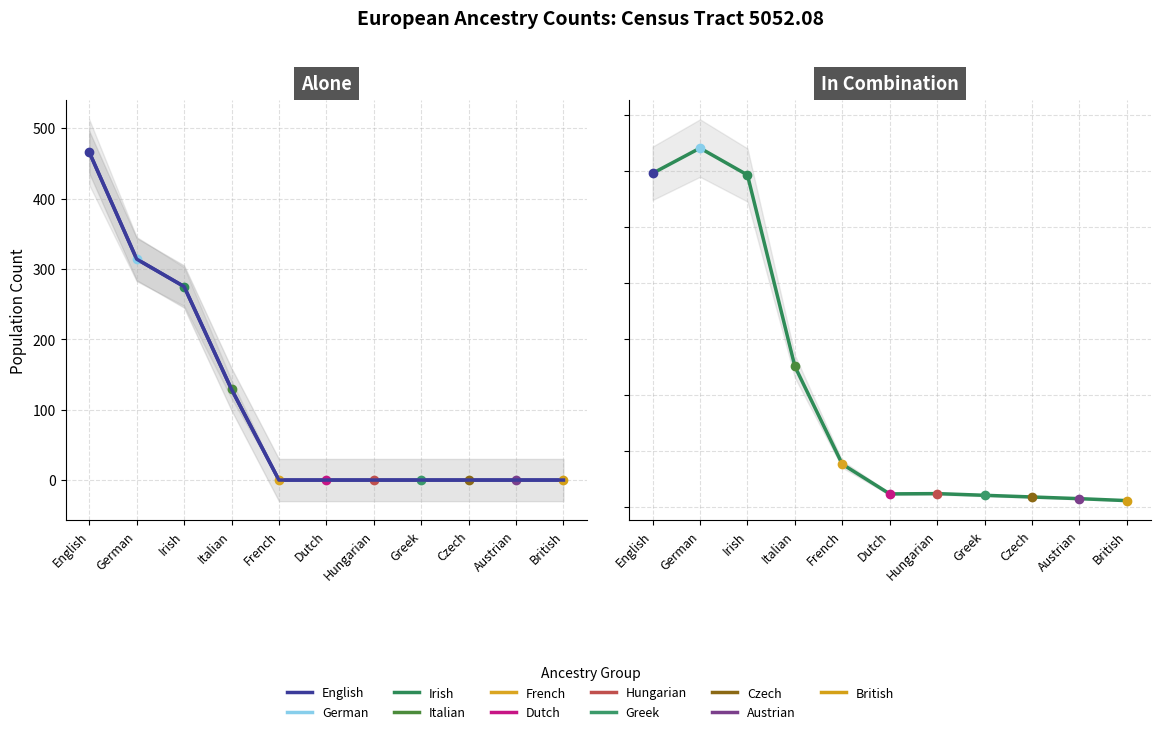

What position from the right is Hungarian?

5